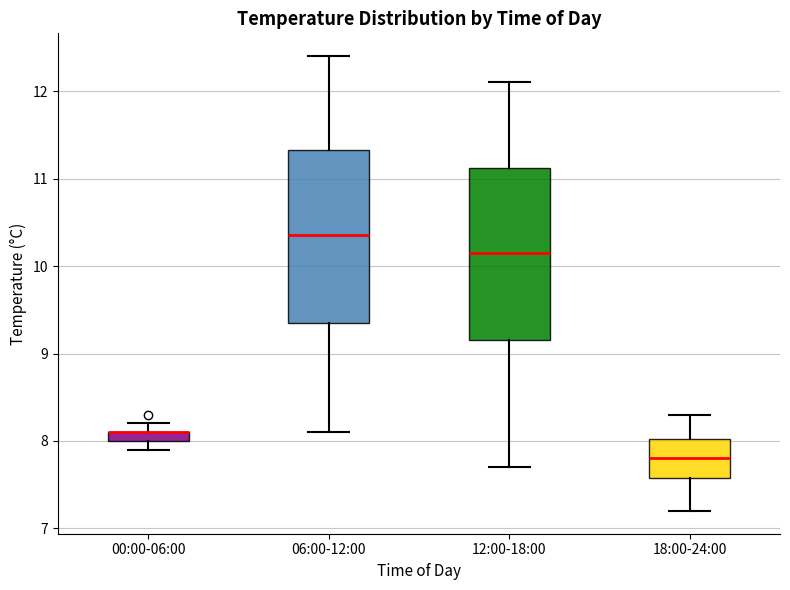

Where does the upper whisker of the box for 06:00-12:00 end on the y-axis? The values are not printed on the chart, so give them approximately, as read against the axis.

12.4